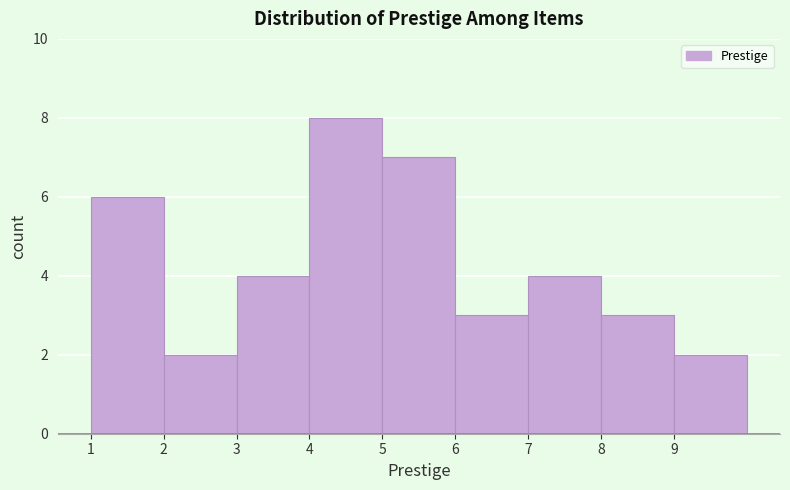

Reading left to right, list every bar in this chart as the range it spans on the x-axis followed by its height. The values are not printed on the chart, so give them approximately, as read against the axis.

1 to 2: 6
2 to 3: 2
3 to 4: 4
4 to 5: 8
5 to 6: 7
6 to 7: 3
7 to 8: 4
8 to 9: 3
9 to 10: 2